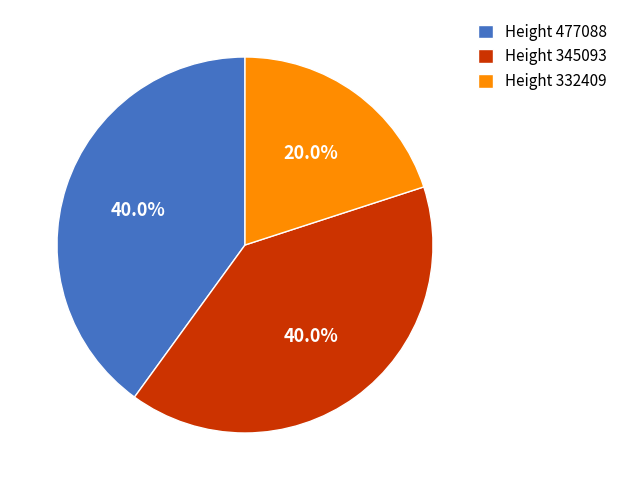

Does Height 477088 represent more than half of the total?

No